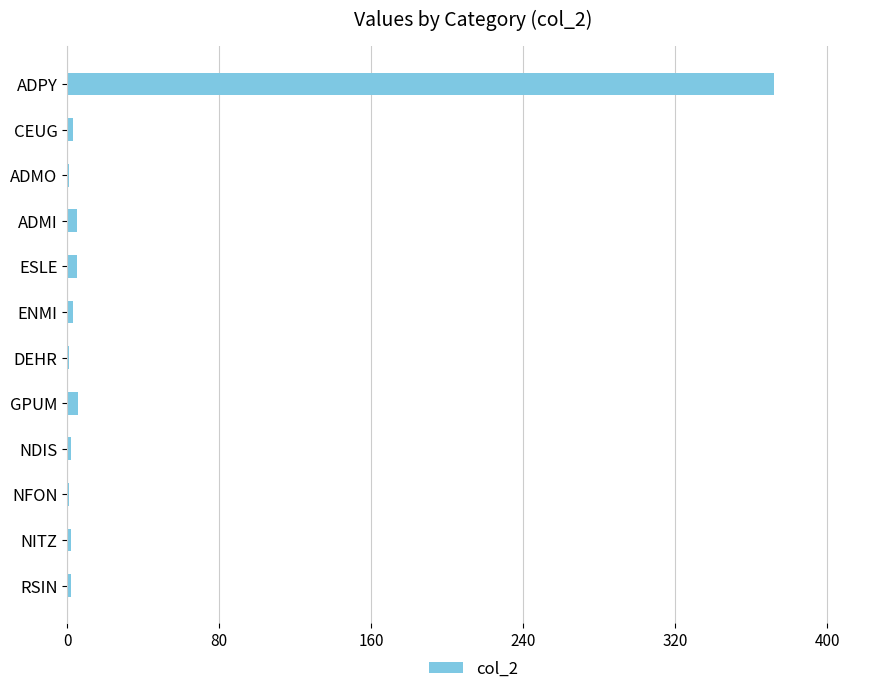

The chart shows a value of 109 at ADPY. True or false?

False